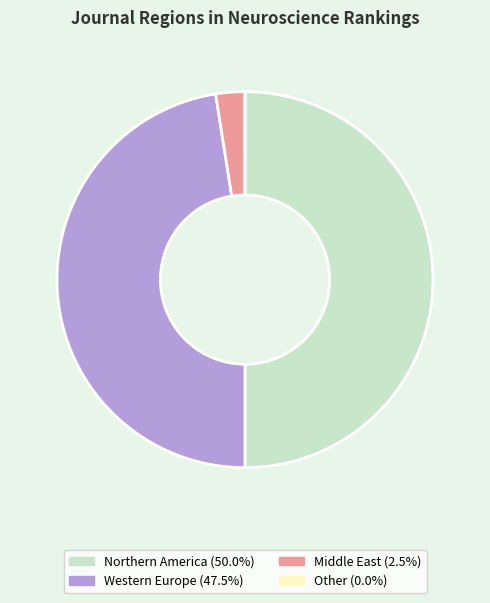

Which slice is the largest?

Northern America